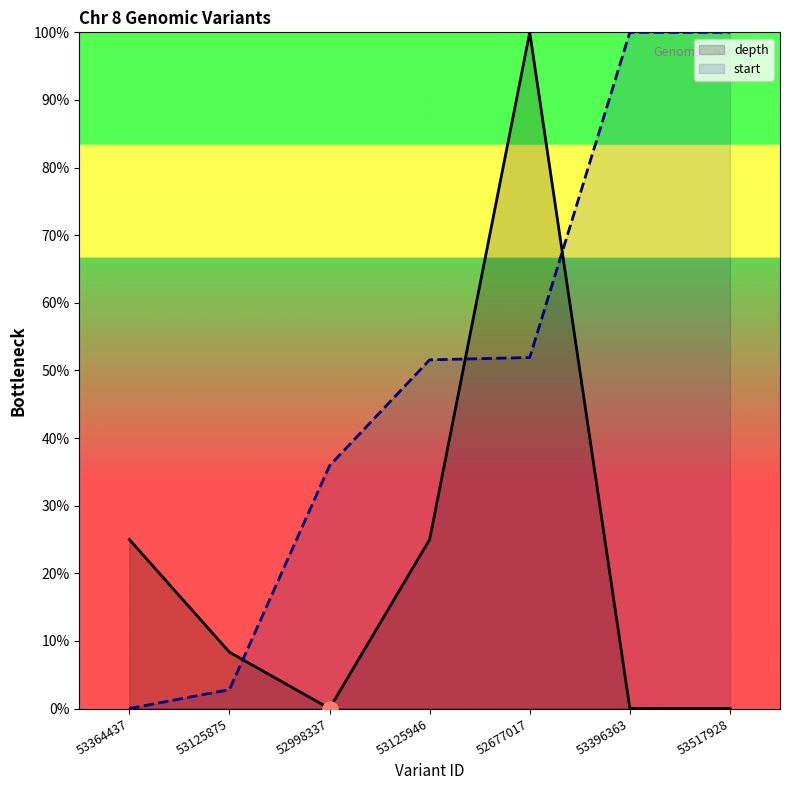

Which series contains the lowest Y value?

depth